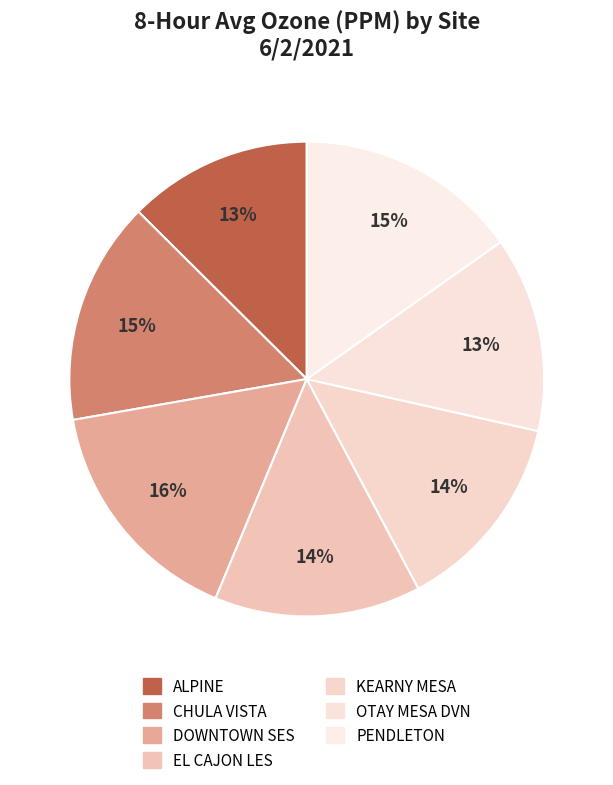

Rank the categories by value from highest to lowest.

DOWNTOWN SES, CHULA VISTA, PENDLETON, EL CAJON LES, KEARNY MESA, OTAY MESA DVN, ALPINE